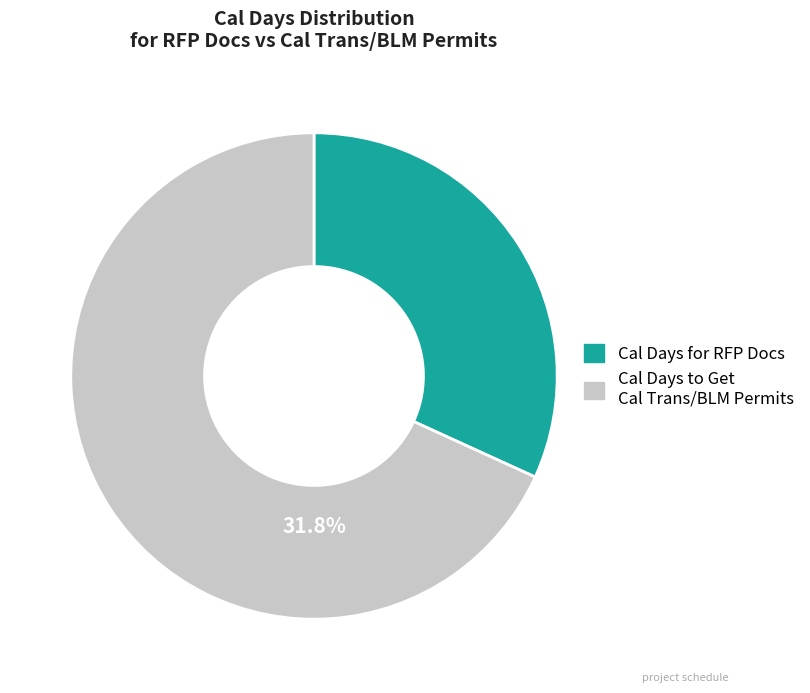

Does 35217272 account for over 50% of the chart?

No